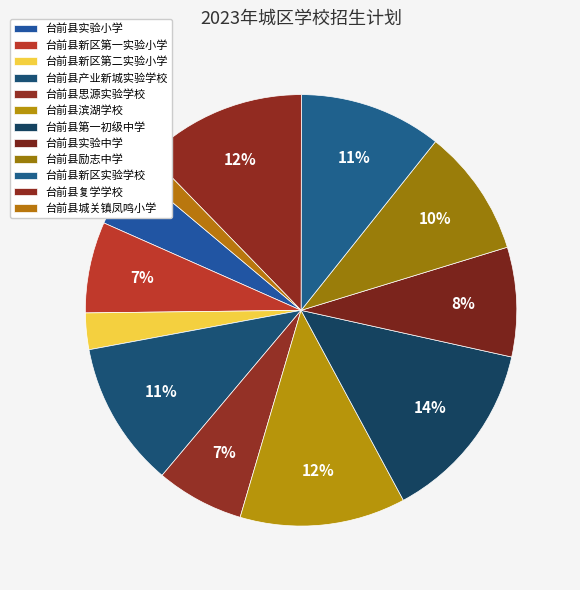

Is it true that 台前县产业新城实验学校 is 11% of the pie?

True